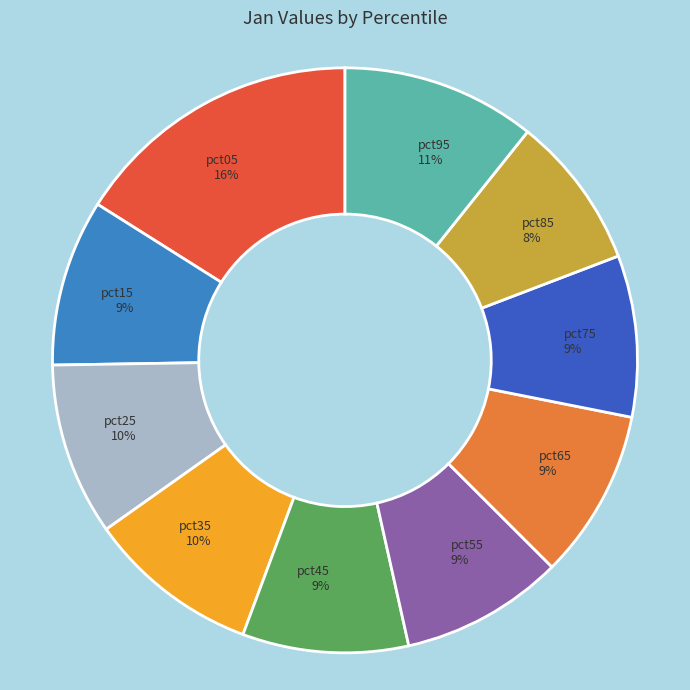

Do pct75 and pct65 together represent more than half of the pie?

No